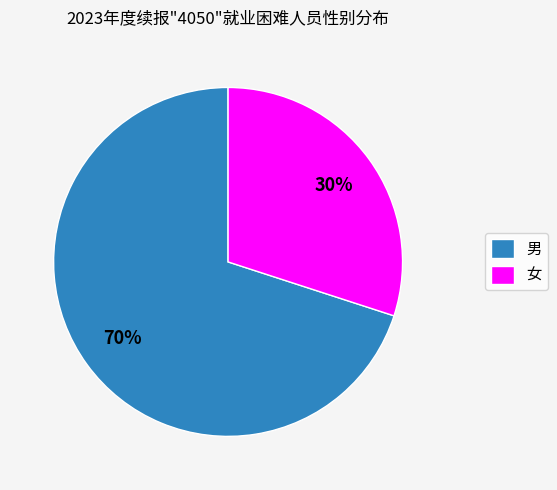

Count the number of slices in the pie.

2